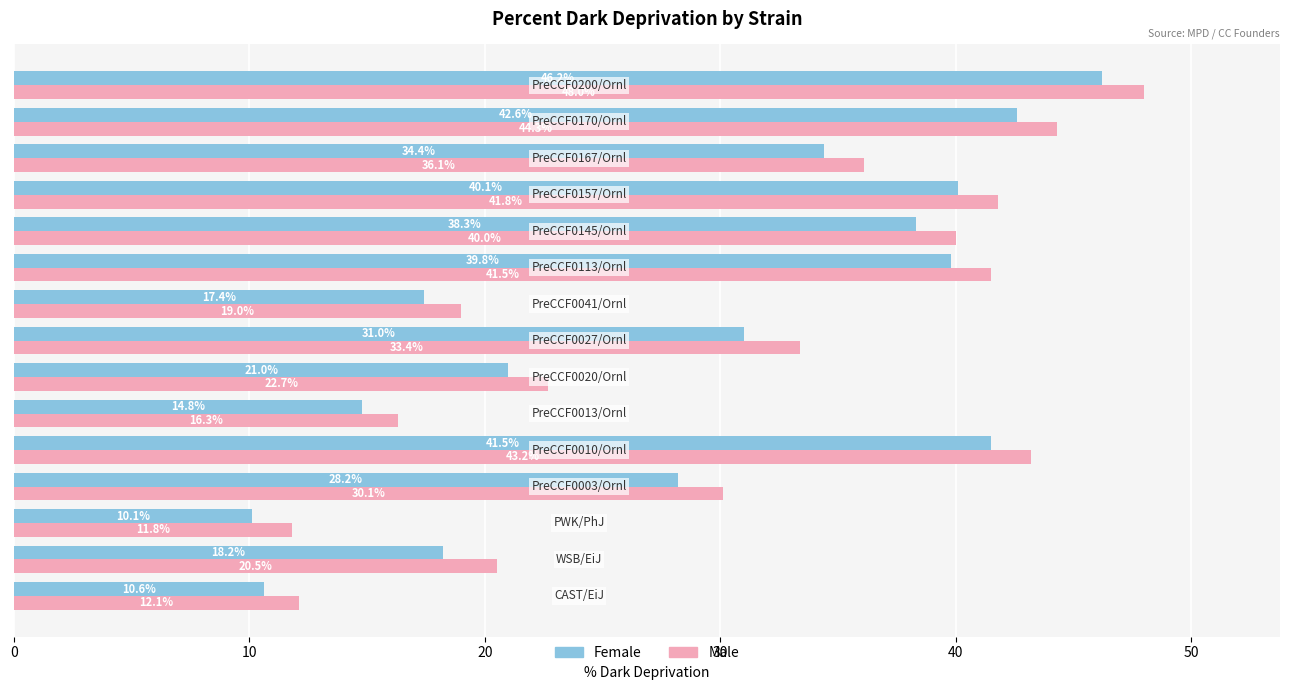

What is the maximum value for Female?

46.2